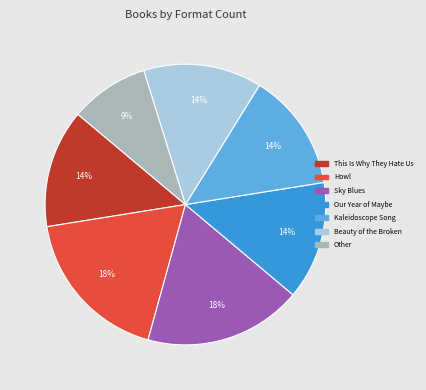

Is the sum of Howl and Other greater than half?

No